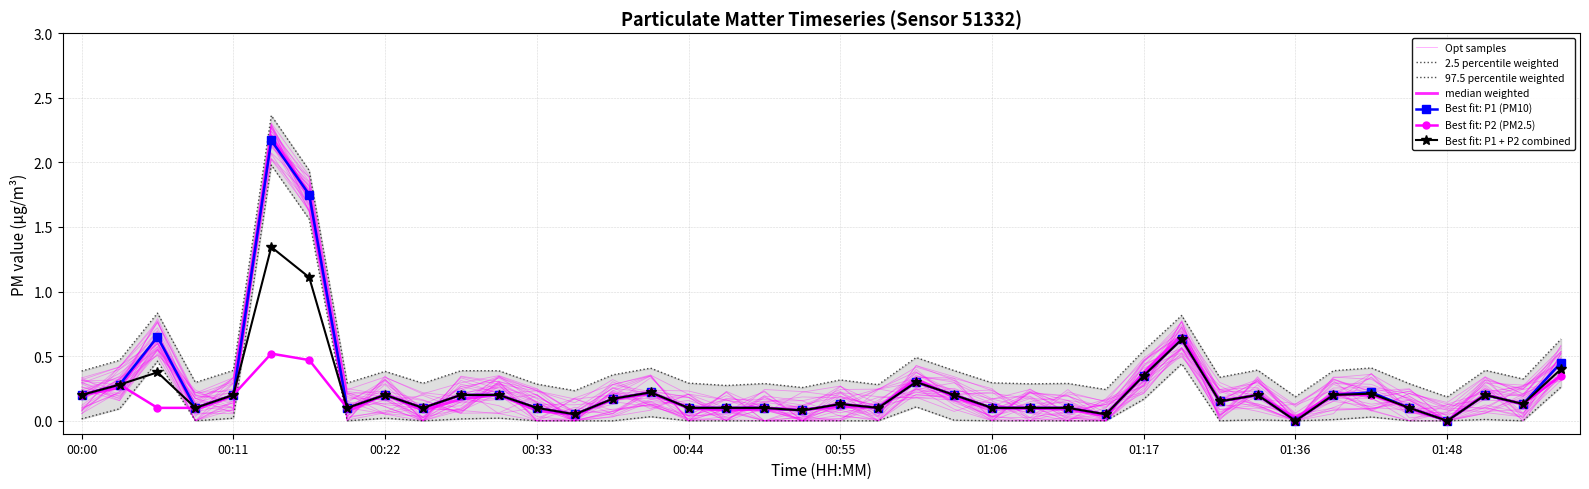

Which series has the largest total across all categories?

P1